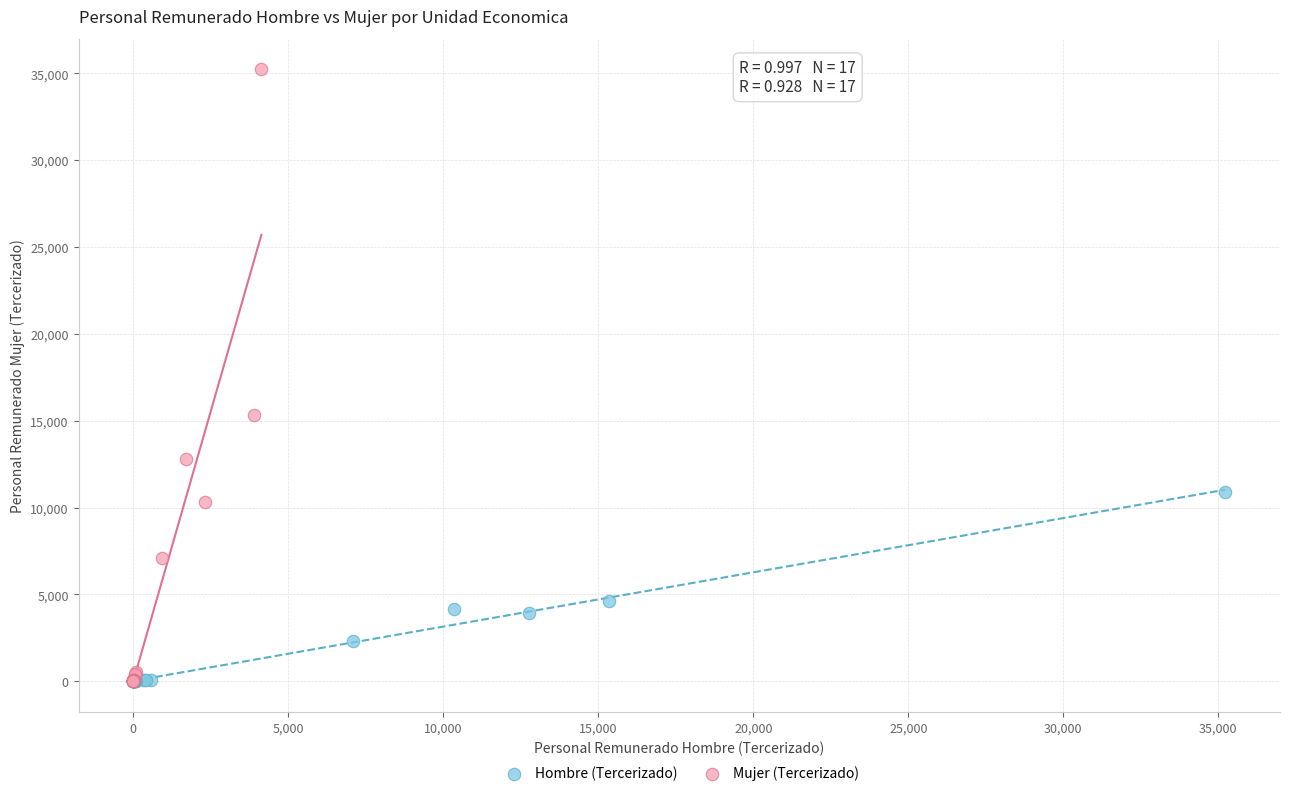

Which series has the widest spread of Y values?

Mujer (Tercerizado)